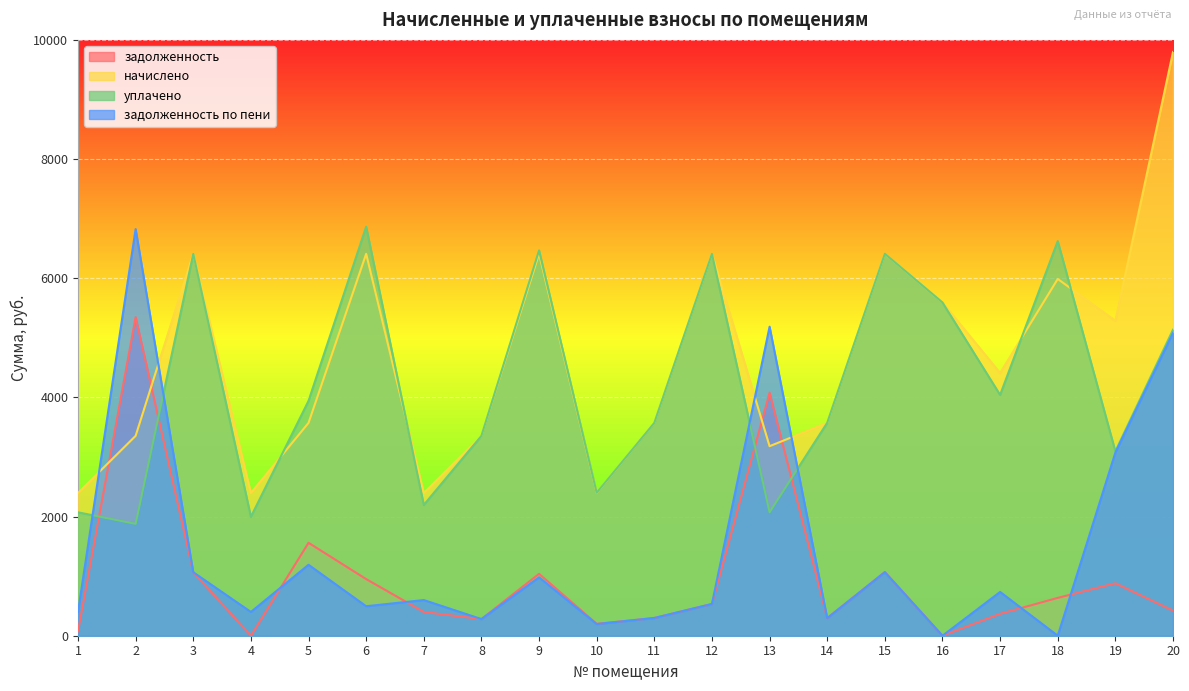

Which category has the lowest value across all series?

4